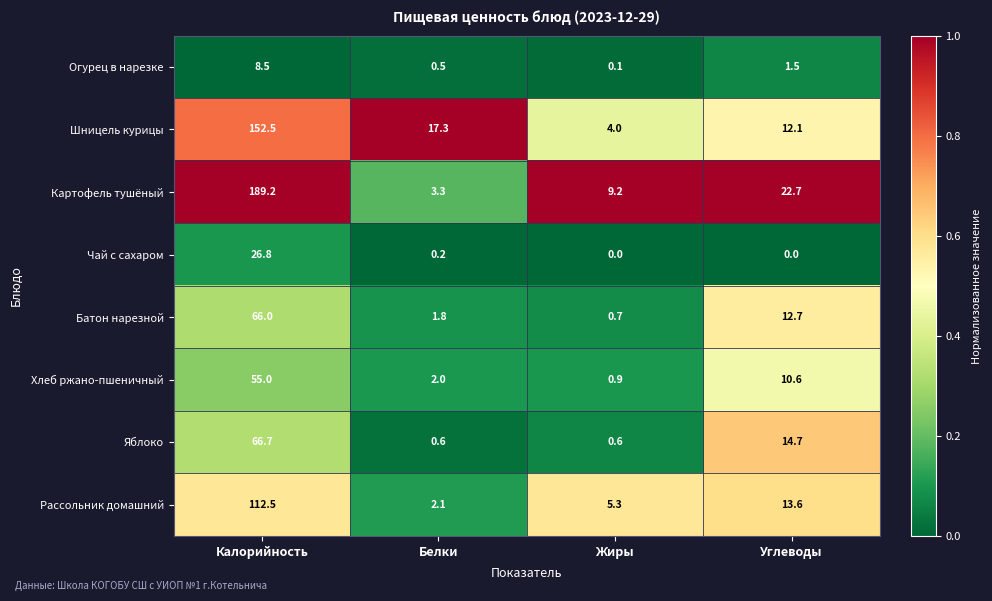

How many distinct data groups are displayed?

8